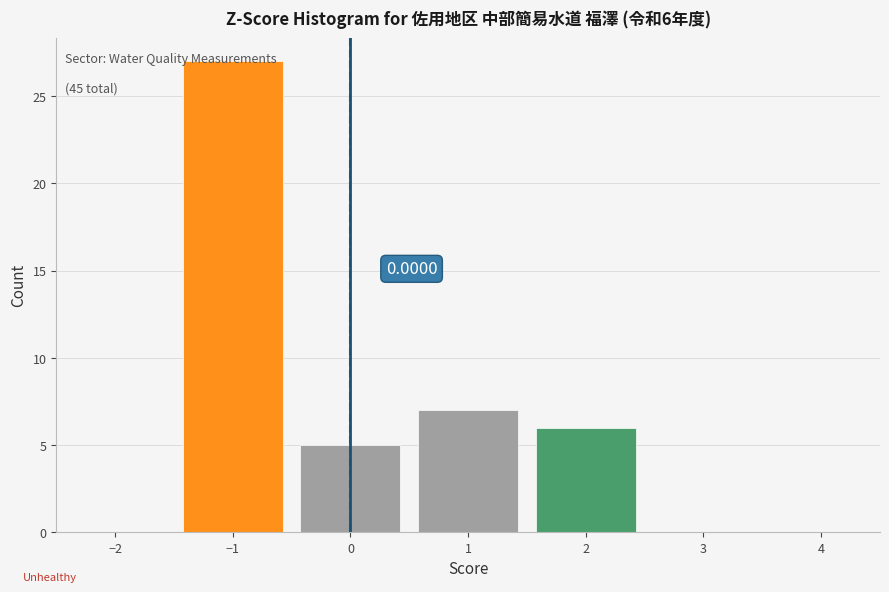

Over which range of the x-axis is the bar tallest?

-1.5 to -0.5